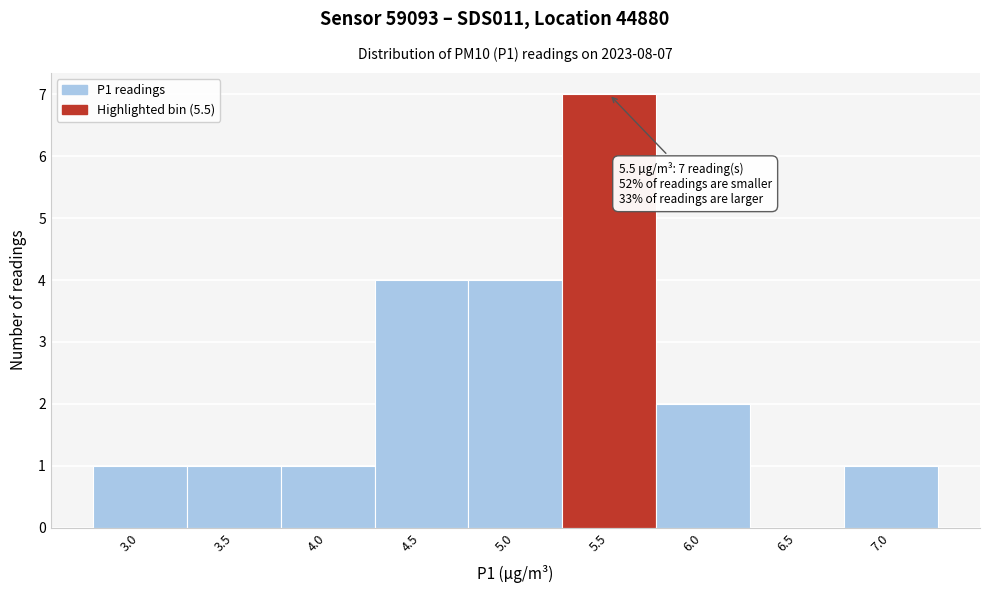

Reading right to left, what are all the values shown in this chart?

7.0=1	6.5=0	6.0=2	5.5=7	5.0=4	4.5=4	4.0=1	3.5=1	3.0=1